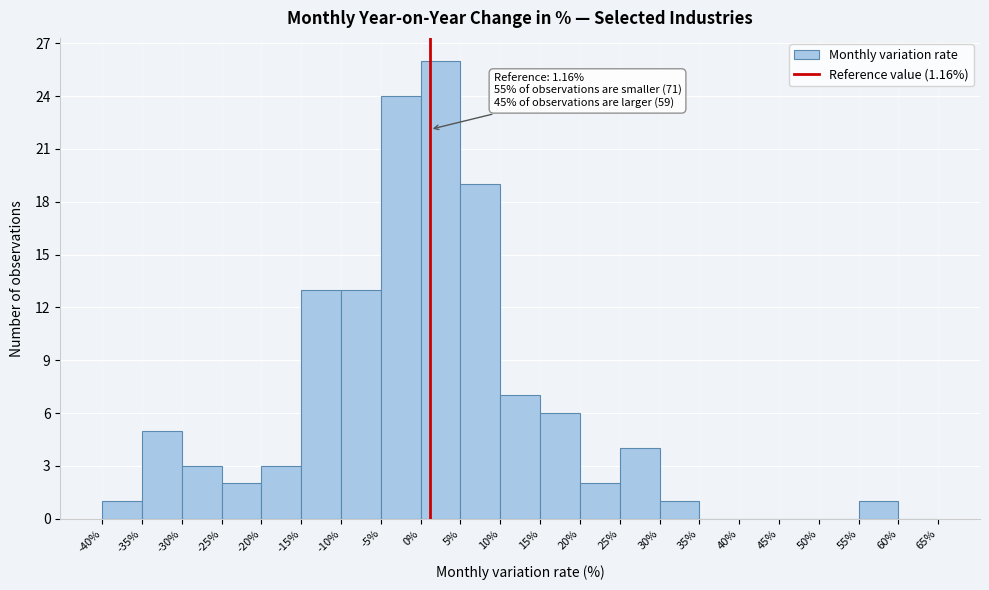

Over which range of the x-axis is the bar tallest?

0% to 5%